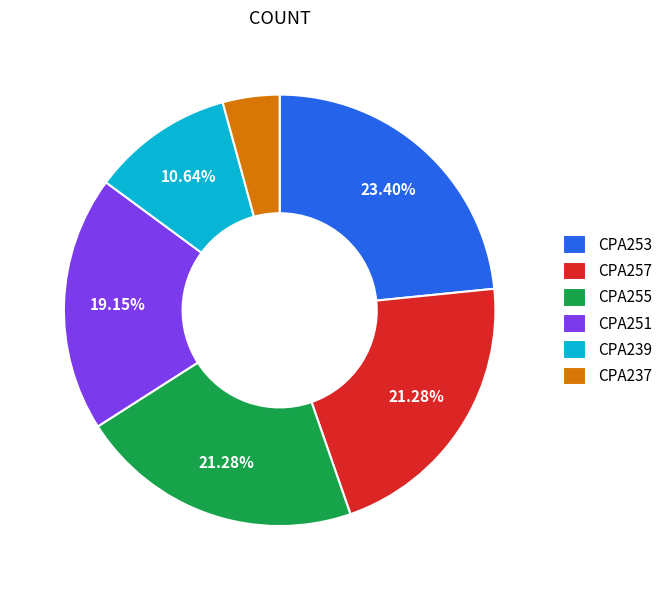

To the nearest percent, what is the difference between the largest and smallest slice percentages?

19%